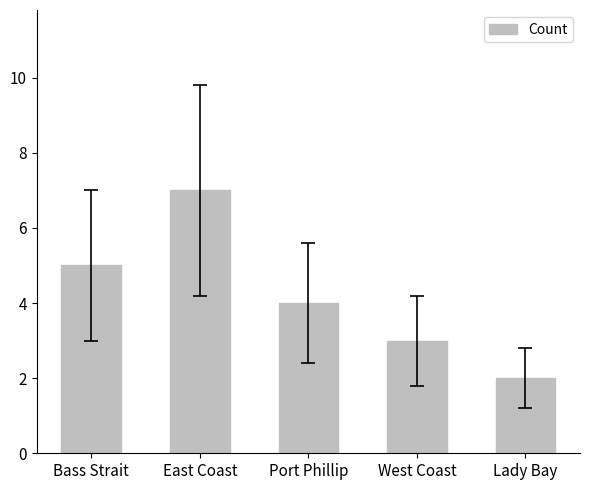

True or false: the data shows 1 at Lady Bay.

False